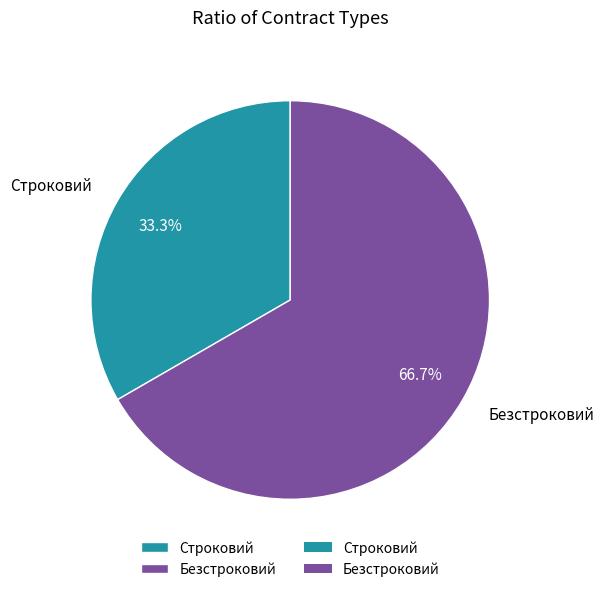

Between Безстроковий and Строковий, which is larger?

Безстроковий